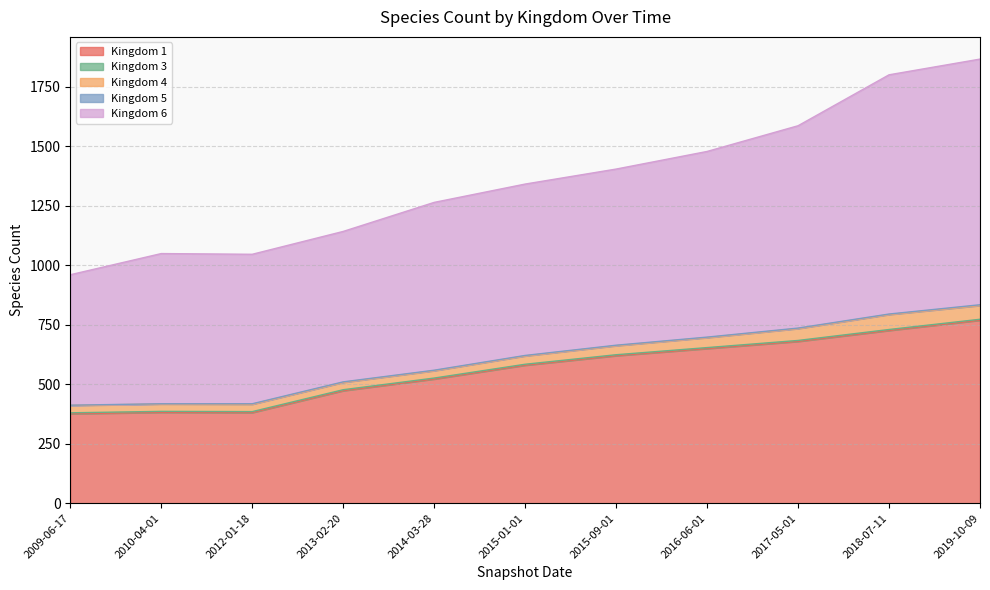

Where is 4 nearest to the value 47?

2017-05-01